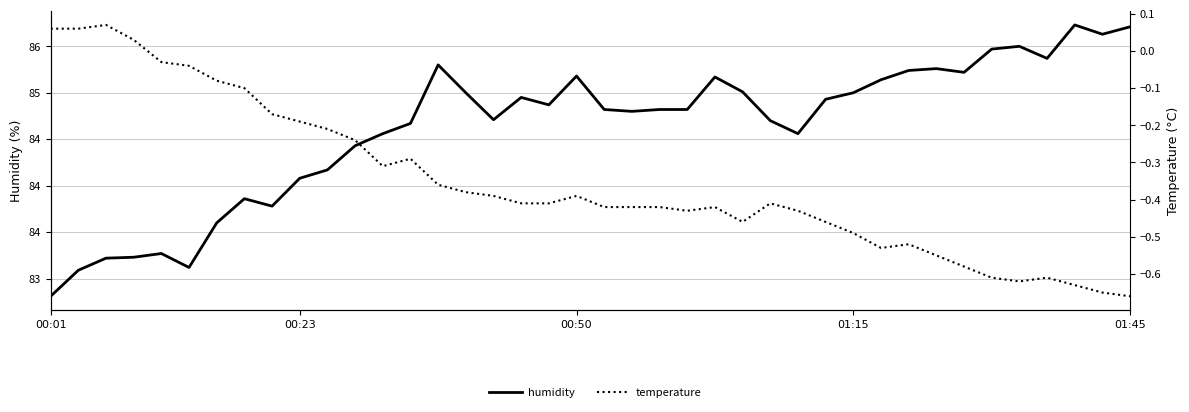

The value of temperature at 11 is -0.2. True or false?

True